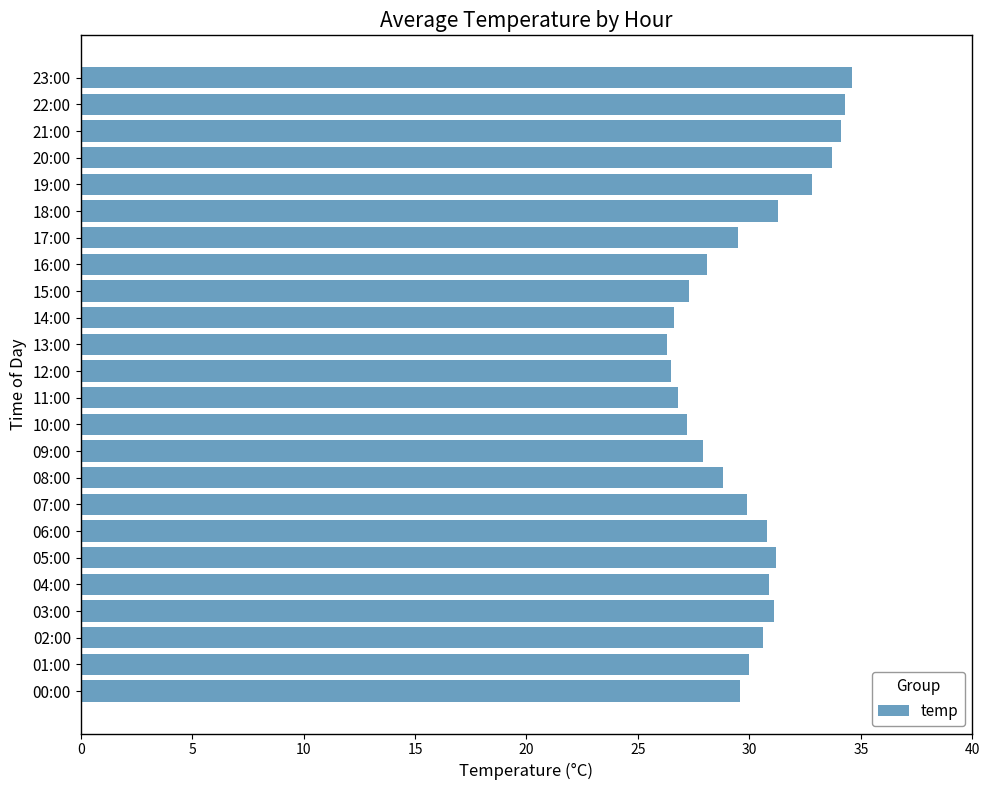

The value at 05:00 is 31.2. True or false?

True